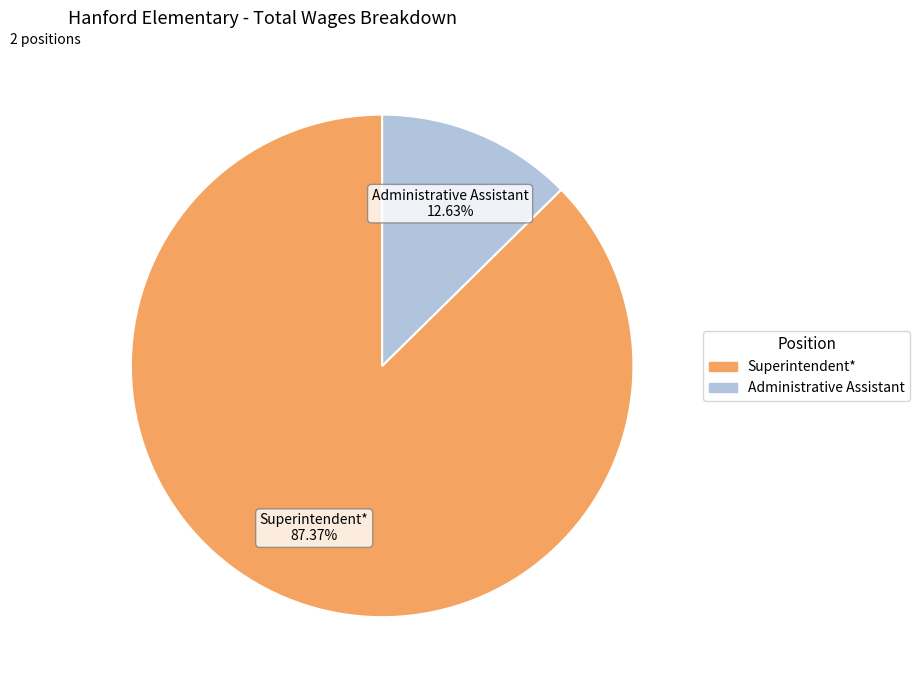

Which category has the biggest portion of the pie?

Superintendent*